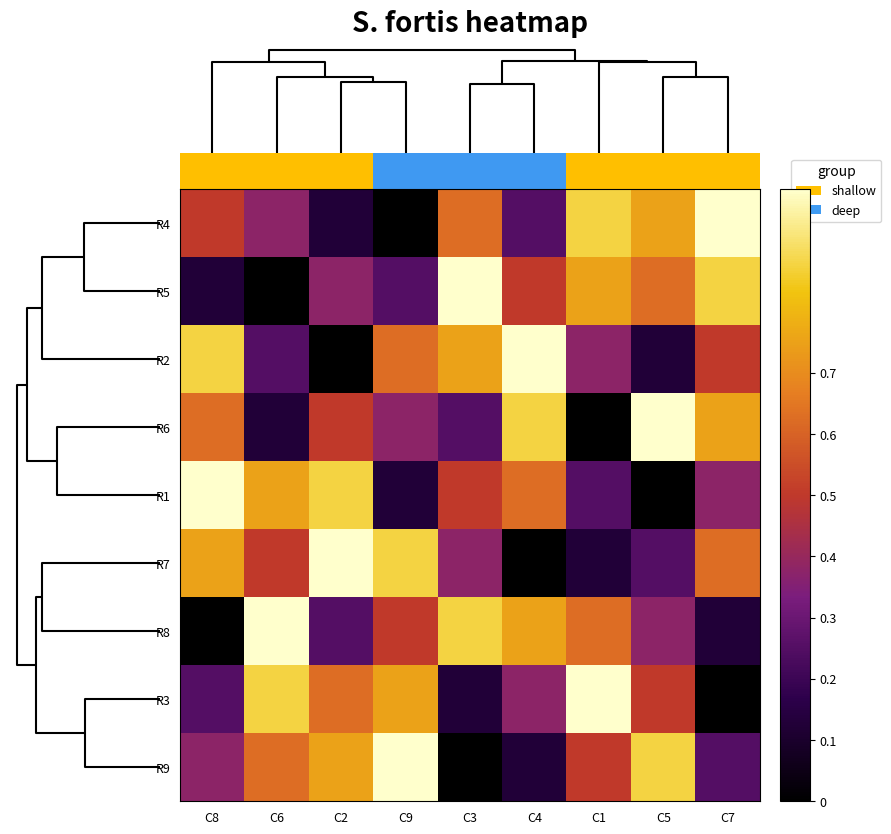

Reading left to right, transcribe all the data shown in this chart.

R4: C8=0.5	C6=0.4	C2=0.1	C9=0.0	C3=0.6	C4=0.2	C1=0.9	C5=0.8	C7=1.0
R5: C8=0.1	C6=0.0	C2=0.4	C9=0.2	C3=1.0	C4=0.5	C1=0.8	C5=0.6	C7=0.9
R2: C8=0.9	C6=0.2	C2=0.0	C9=0.6	C3=0.8	C4=1.0	C1=0.4	C5=0.1	C7=0.5
R6: C8=0.6	C6=0.1	C2=0.5	C9=0.4	C3=0.2	C4=0.9	C1=0.0	C5=1.0	C7=0.8
R1: C8=1.0	C6=0.8	C2=0.9	C9=0.1	C3=0.5	C4=0.6	C1=0.2	C5=0.0	C7=0.4
R7: C8=0.8	C6=0.5	C2=1.0	C9=0.9	C3=0.4	C4=0.0	C1=0.1	C5=0.2	C7=0.6
R8: C8=0.0	C6=1.0	C2=0.2	C9=0.5	C3=0.9	C4=0.8	C1=0.6	C5=0.4	C7=0.1
R3: C8=0.2	C6=0.9	C2=0.6	C9=0.8	C3=0.1	C4=0.4	C1=1.0	C5=0.5	C7=0.0
R9: C8=0.4	C6=0.6	C2=0.8	C9=1.0	C3=0.0	C4=0.1	C1=0.5	C5=0.9	C7=0.2